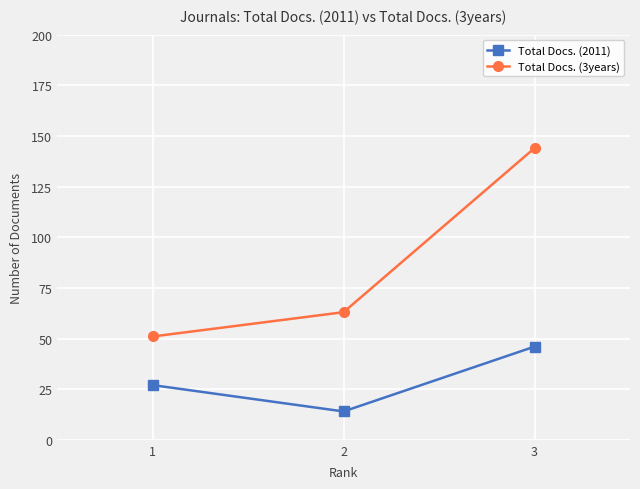

Which label corresponds to the largest value in the chart?

3